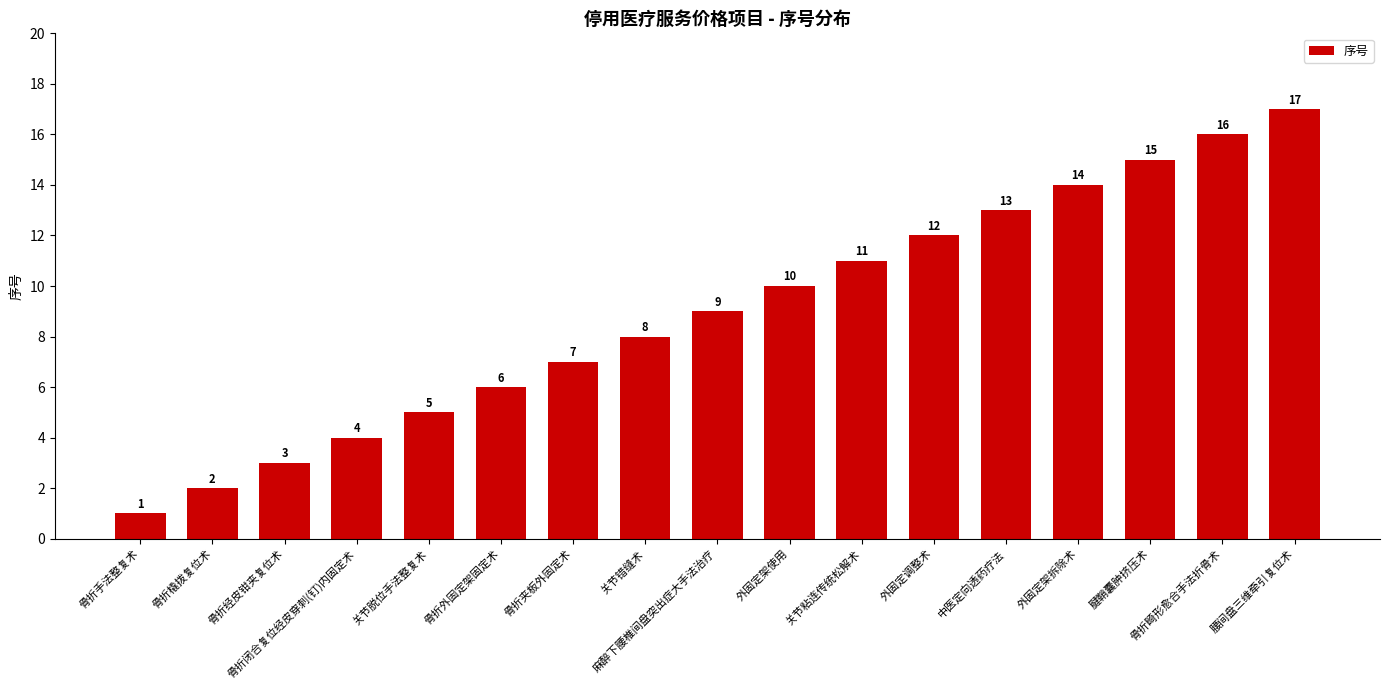

What is the sum of the values at 骨折畸形愈合手法折骨术 and 关节粘连传统松解术?

27